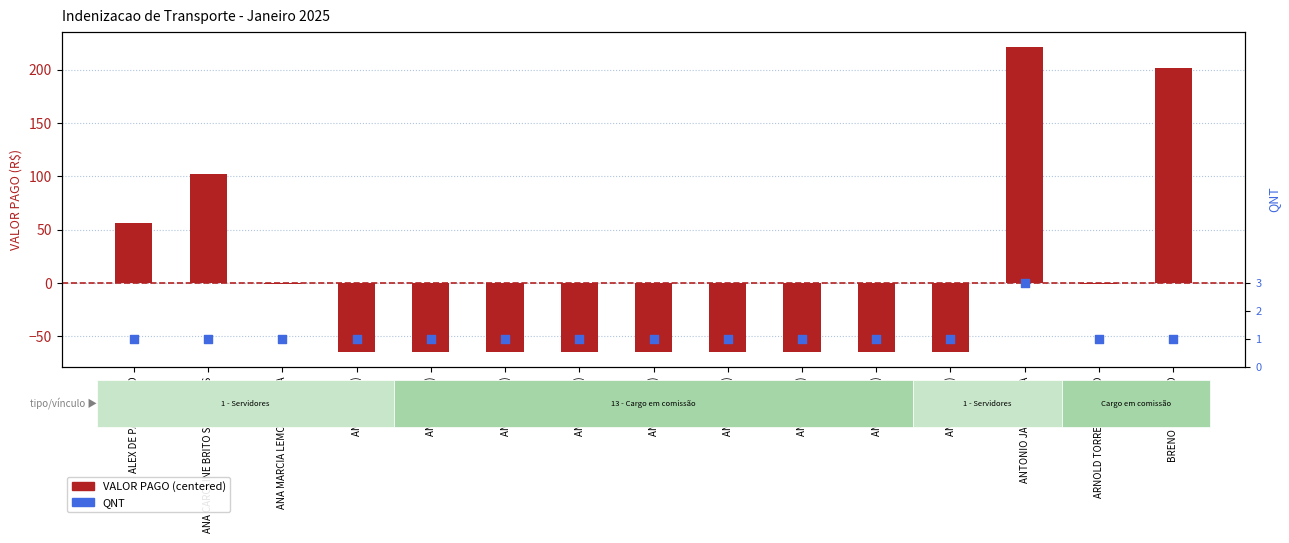

What is the total value across all series at ANA CAROLINE BRITO SILVA ALVES?

103.3